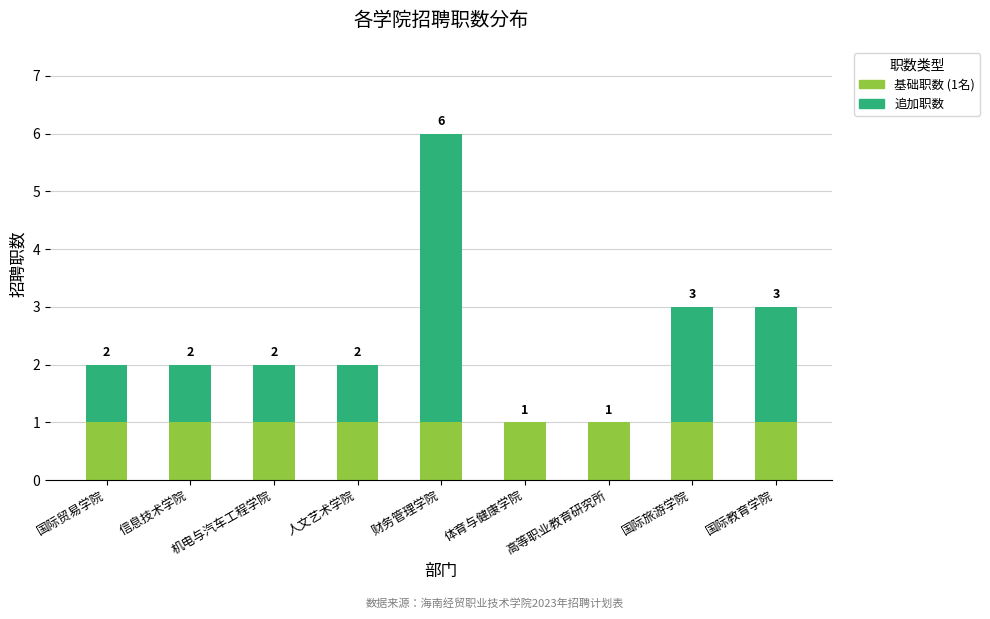

At which category is the sum across all series the highest?

财务管理学院